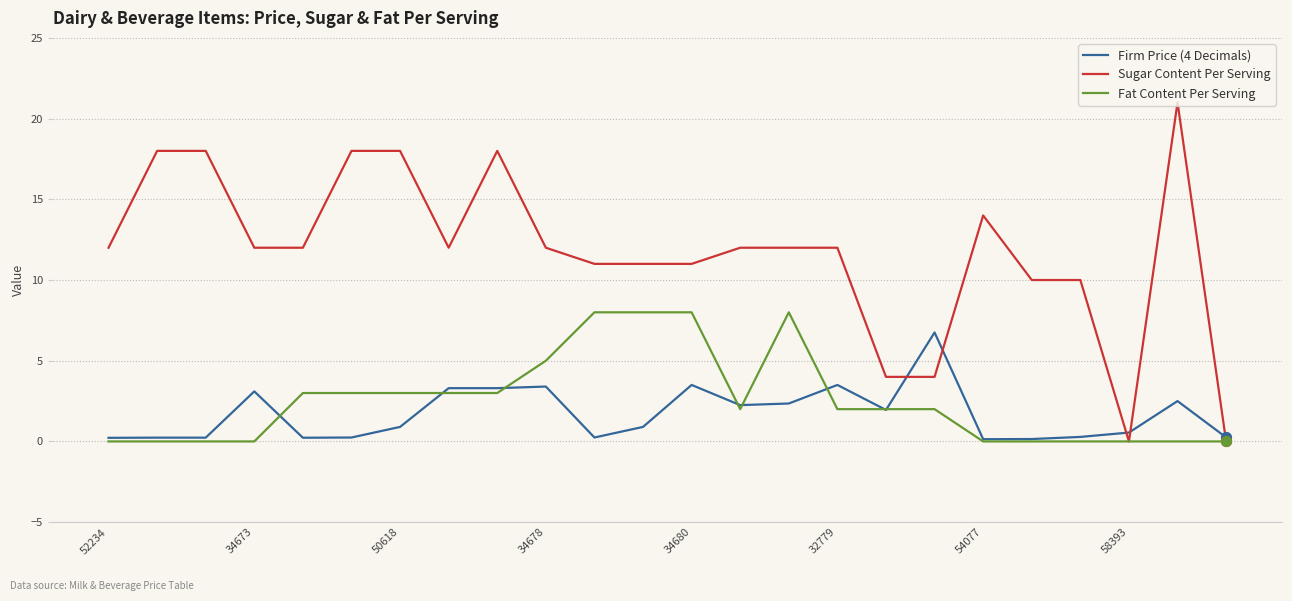

Rank the series by their maximum value, from highest to lowest.

Sugar Content Per Serving, Fat Content Per Serving, Firm Price (4 Decimals)